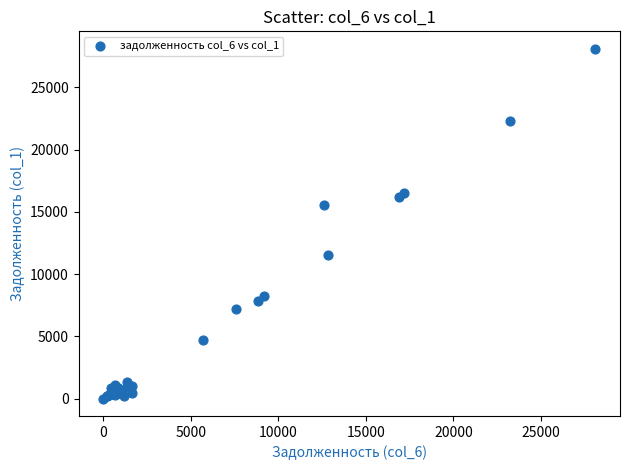

What Y value in the scatter plot is closest to 14053?

15567.5